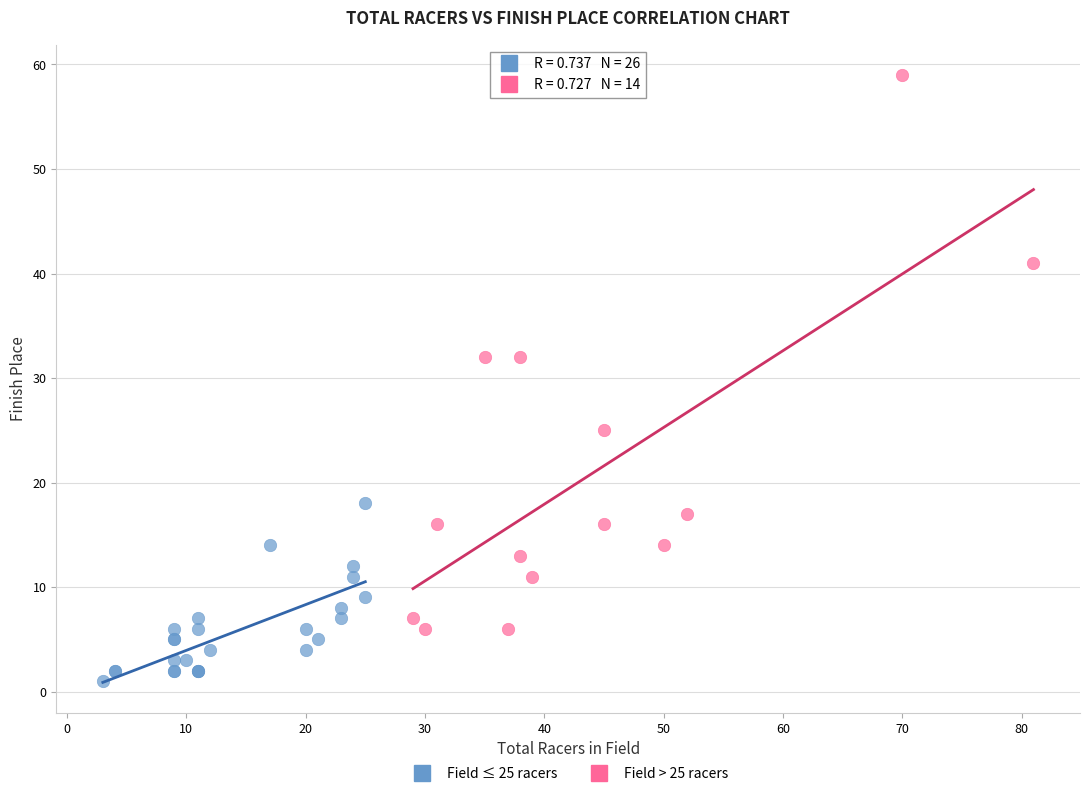

Which series reaches the minimum Y coordinate?

Field ≤ 25 racers